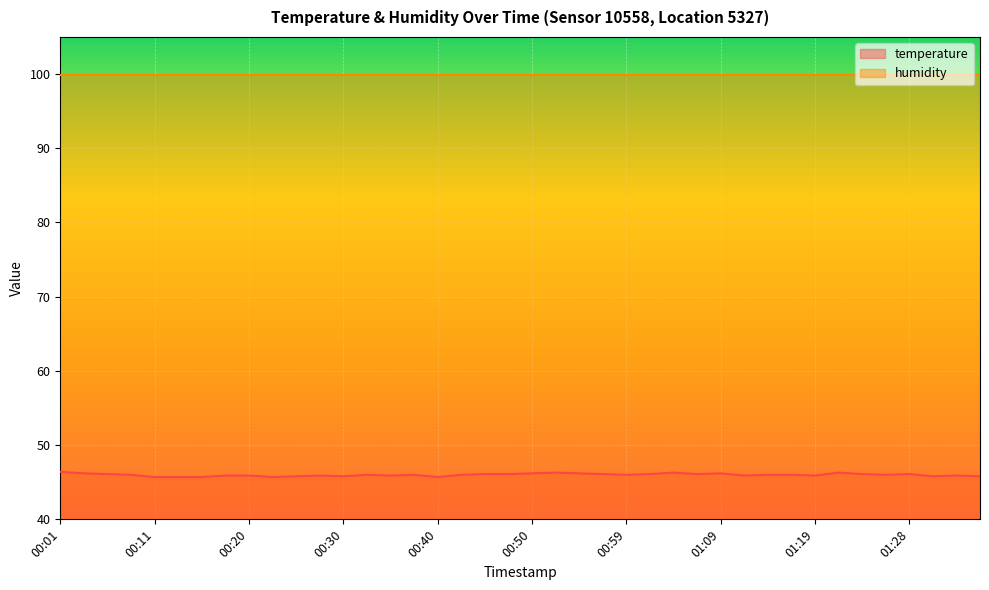

How many lines are shown in the chart?

2